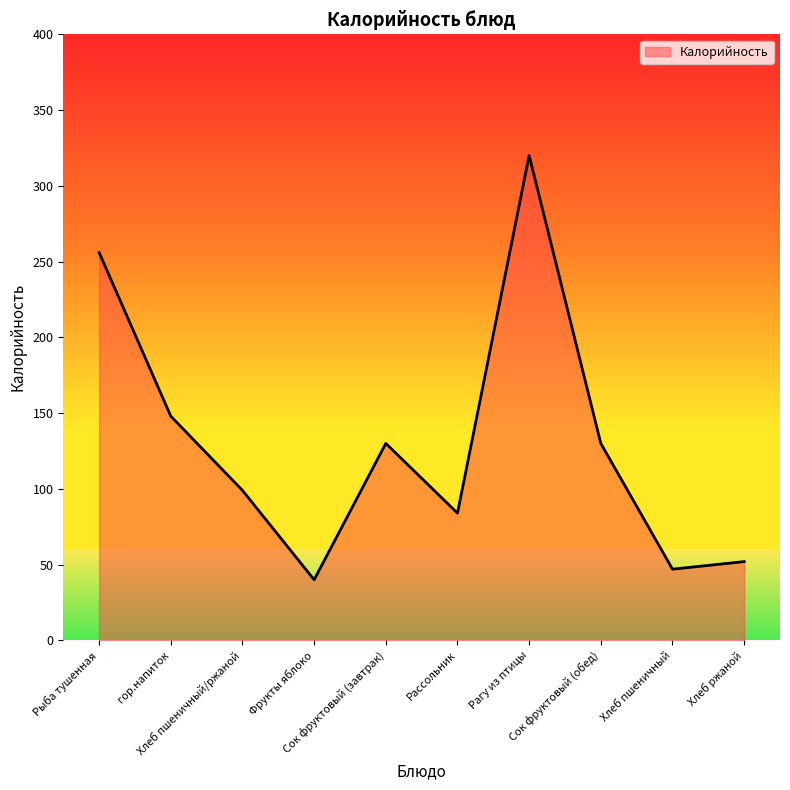

Which label corresponds to the smallest value in the chart?

Фрукты яблоко